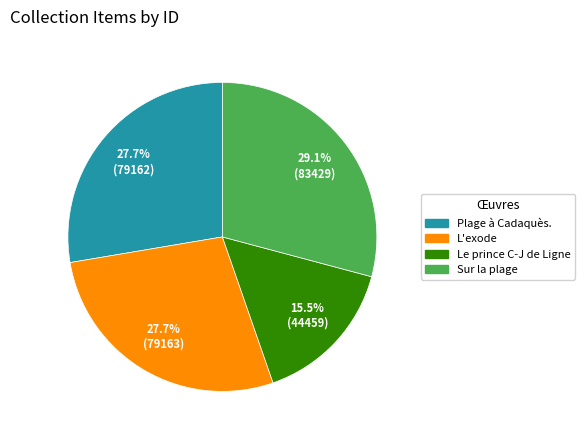

Is there any slice that represents more than half of the pie?

No